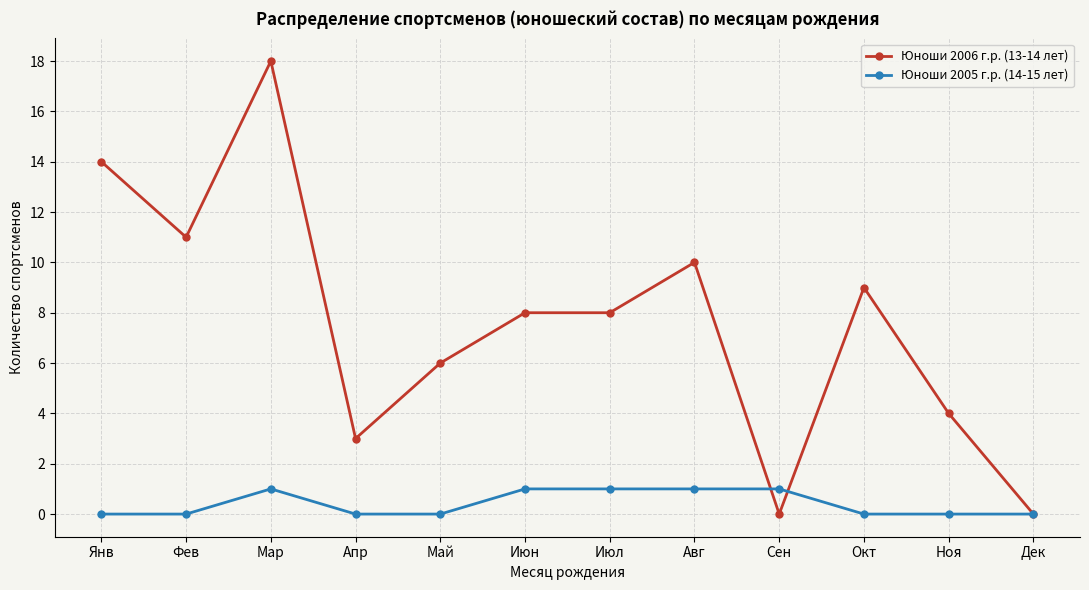

What is the maximum value for Юноши 2006 г.р. (13-14 лет)?

18